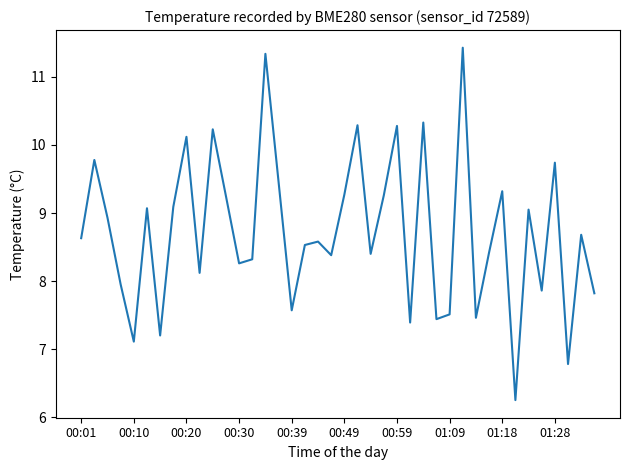

What is the maximum value shown in the chart?

11.4